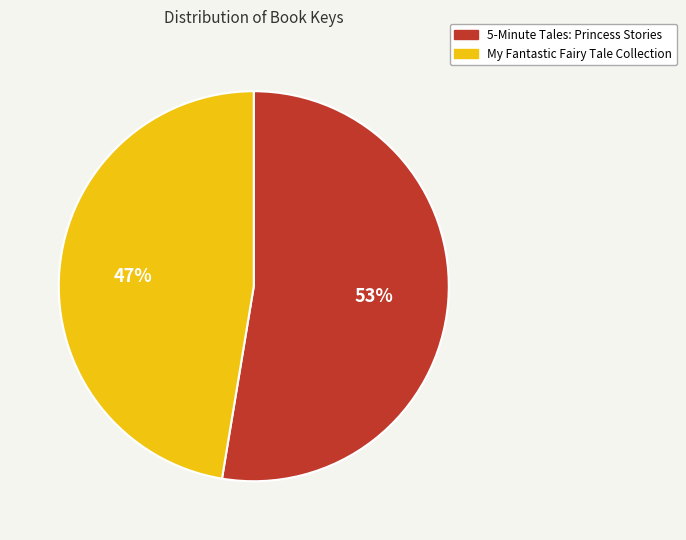

Which category has the biggest portion of the pie?

5-Minute Tales: Princess Stories